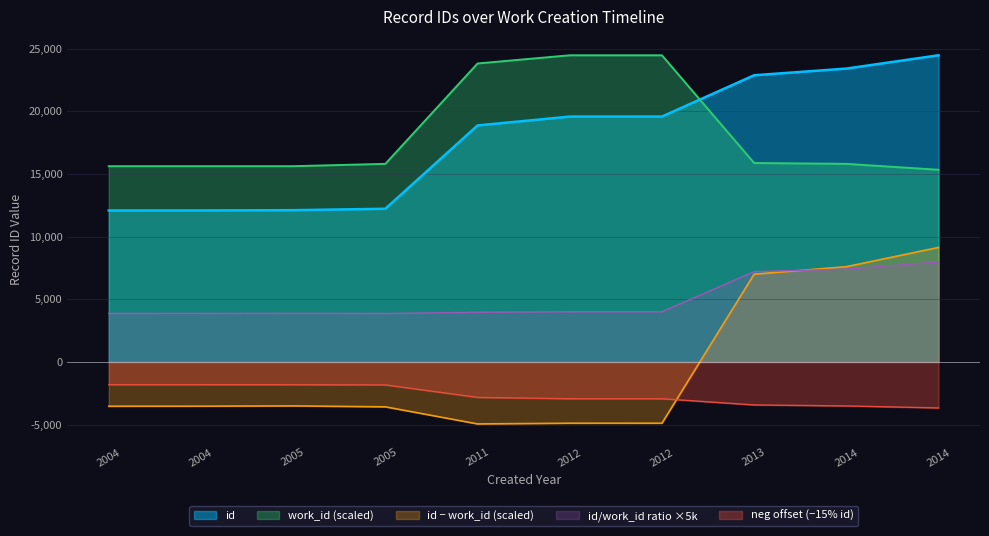

What are all the series names shown in the legend?

id, work_id (scaled), id − work_id (scaled), id/work_id ratio ×5k, neg offset (−15% id)